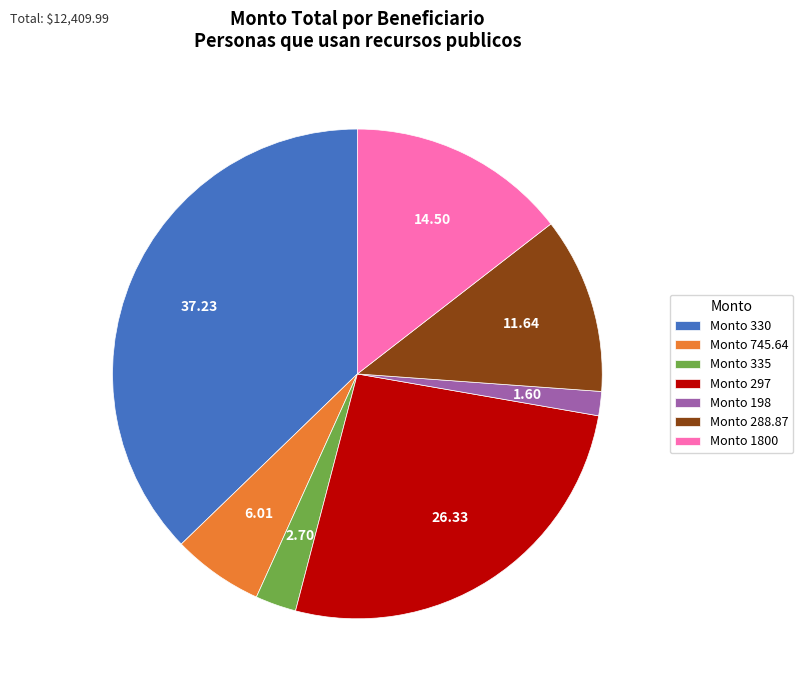

Rank the categories by value from highest to lowest.

Monto 330, Monto 297, Monto 1800, Monto 288.87, Monto 745.64, Monto 335, Monto 198